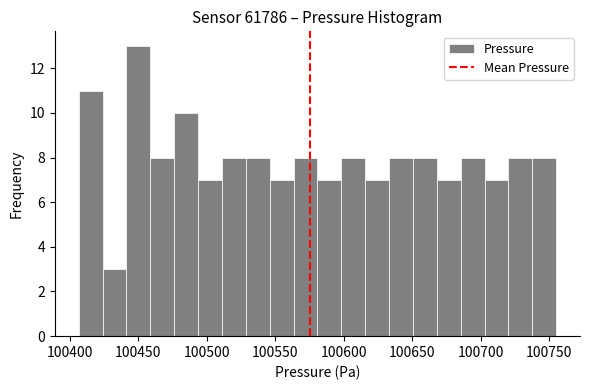

Read against the x-axis, roughly where is the centre of the tallest bar?

100450